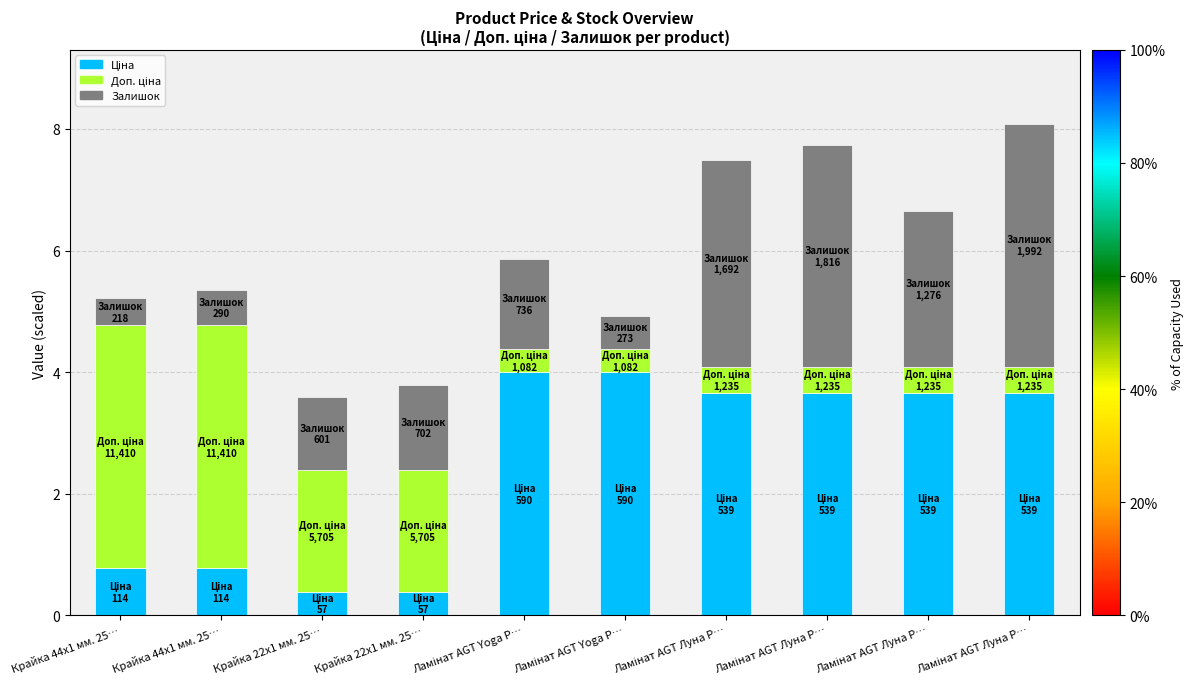

How many bars are there in total?

10